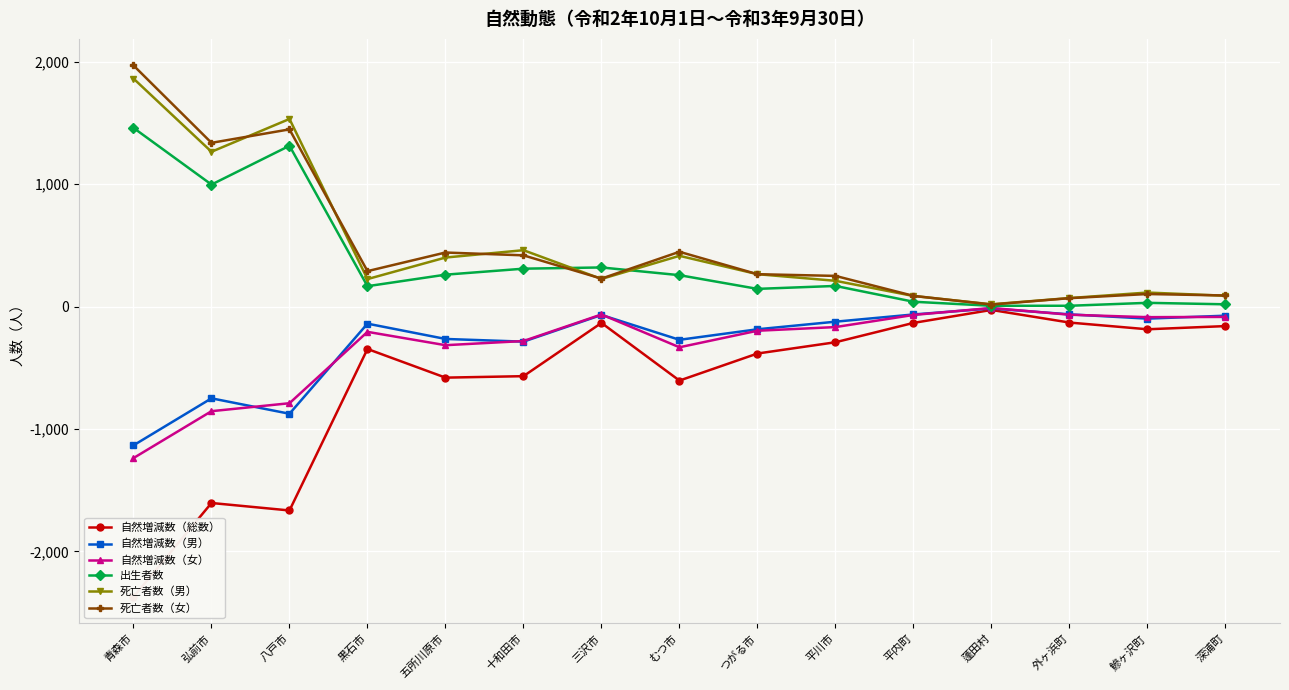

How many intersections are there between 死亡者数（女） and 出生者数?

2